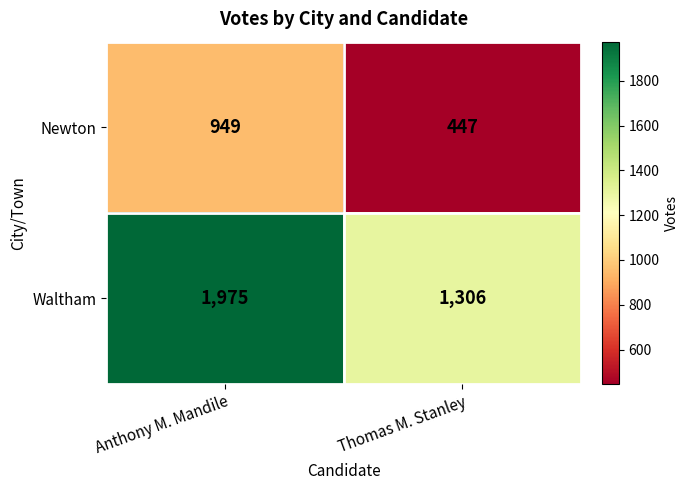

Read the Newton value at Thomas M. Stanley, to the nearest 100.

400